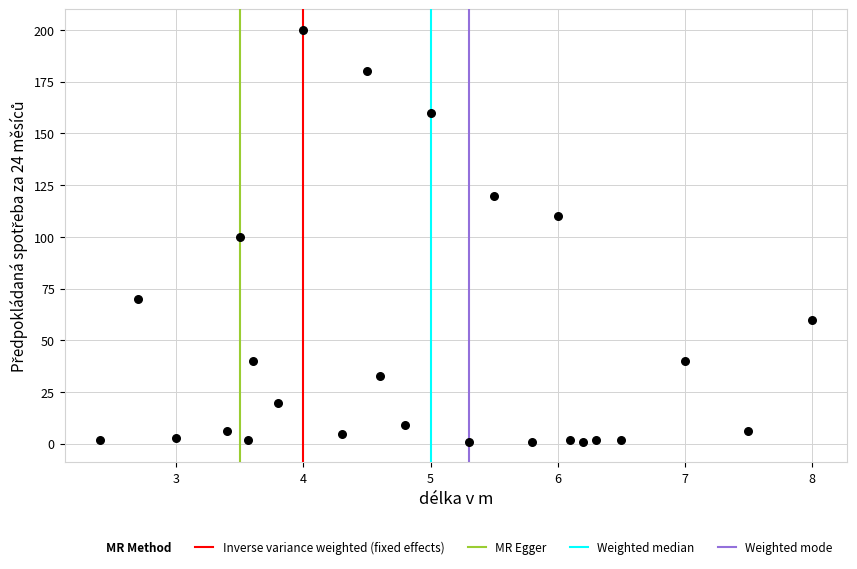

What is the range of Y values (max minus min)?

199